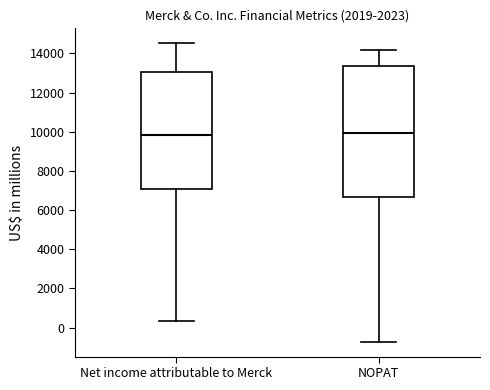

Reading left to right, transcribe this box plot: for each box, give where its median line is, the range the box spans, and where its two whiskers end, as read against the y-axis. The values are not printed on the chart, so give them approximately, as read against the axis.

Net income attributable to Merck: median 9800, box 7000 to 13000, whiskers 400 to 14600
NOPAT: median 10000, box 6600 to 13400, whiskers -800 to 14200